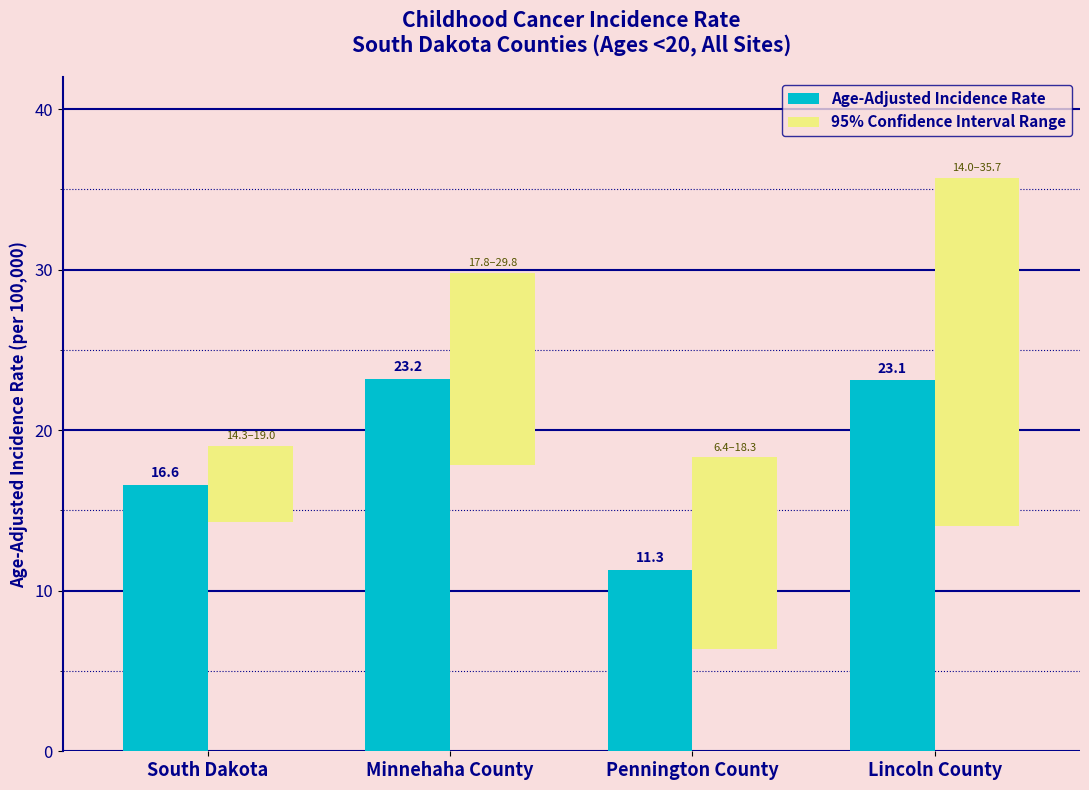

What is the difference between the maximum and minimum values in the Age-Adjusted Incidence Rate series?

11.9